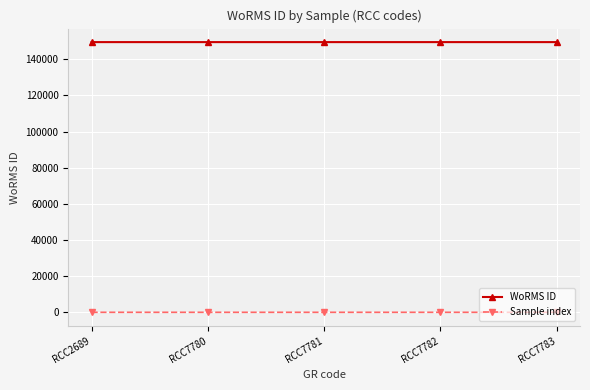

How many categories are shown in the chart?

5